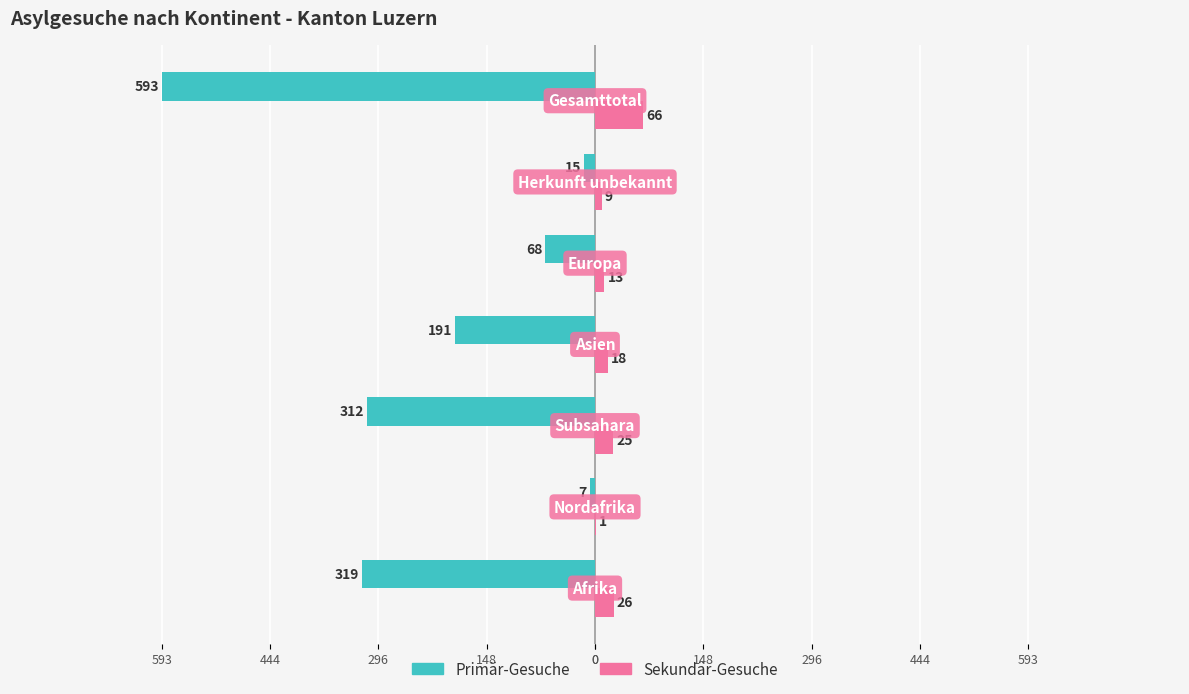

Which series has the widest spread of values?

Primär-Gesuche